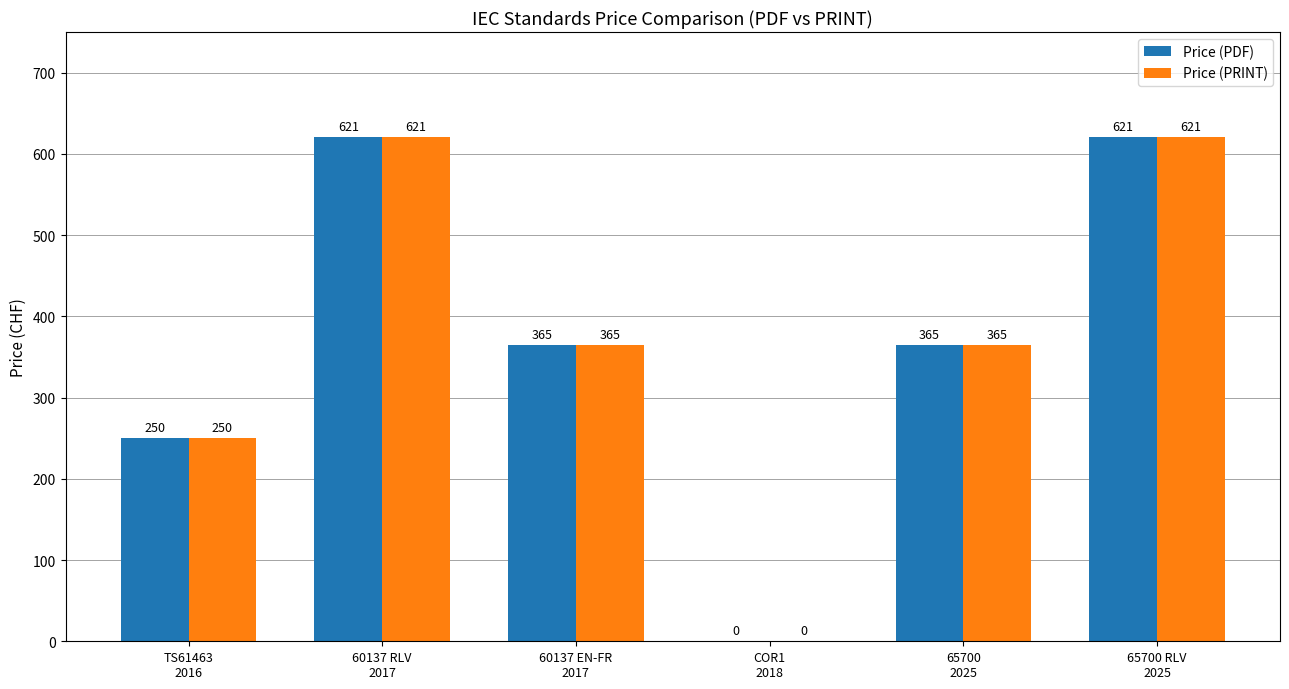

What is the highest value of the Price (PRINT) series?

621